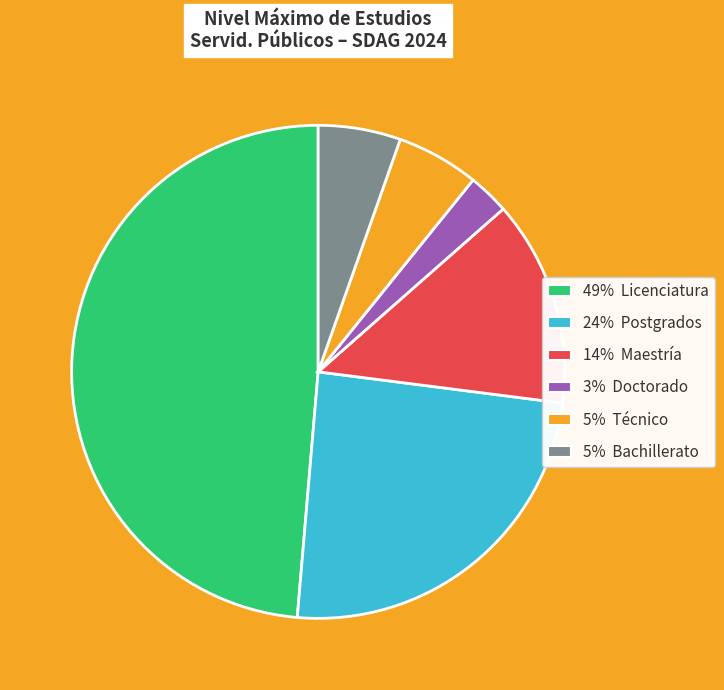

What is the largest slice in the pie chart?

49% Licenciatura